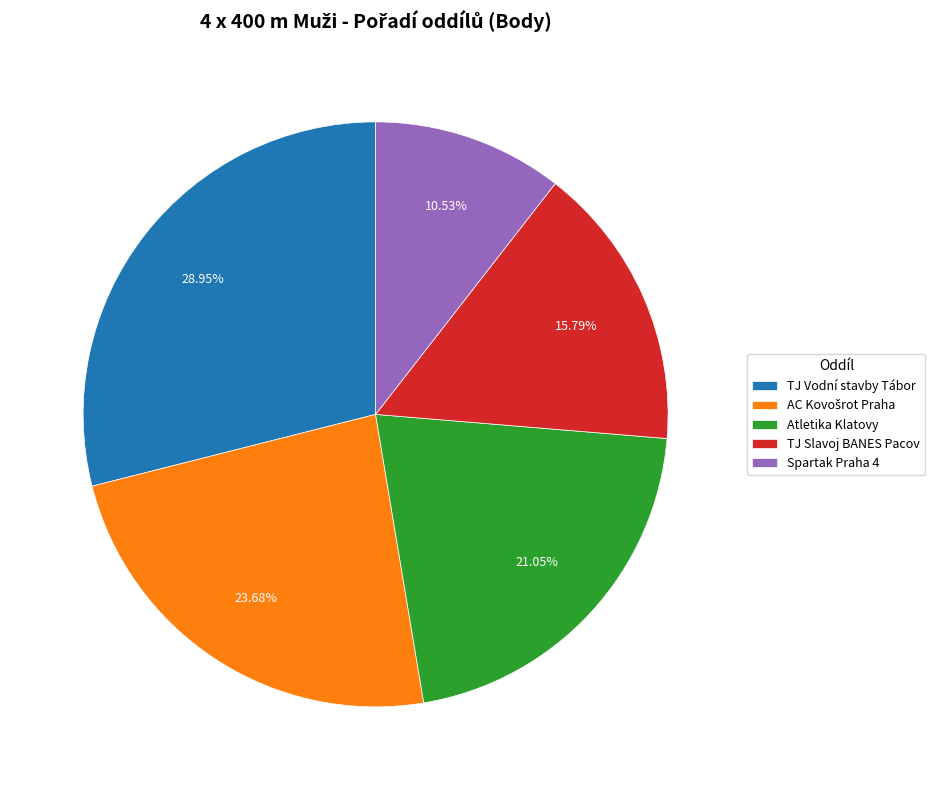

What percentage is the Spartak Praha 4 slice, to the nearest percent?

11%